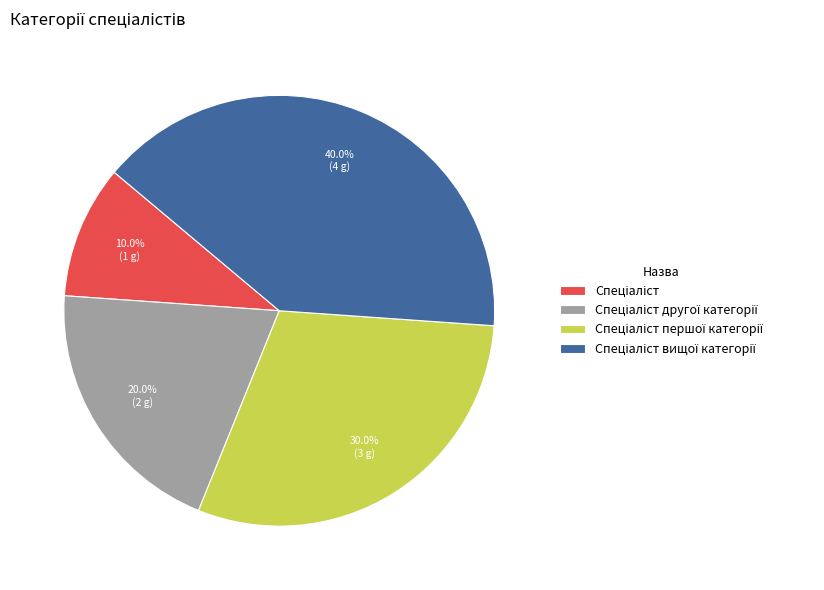

Does any single category account for the majority?

No